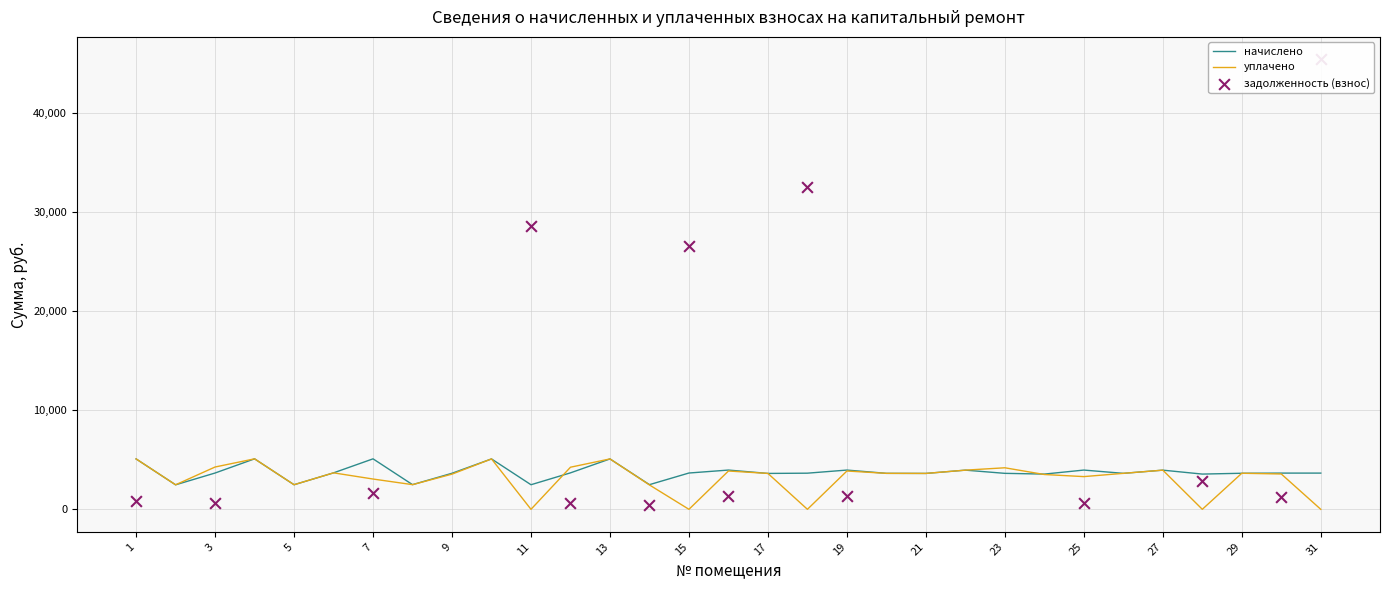

Is the value of уплачено at 14 greater than the value of начислено at 18?

No